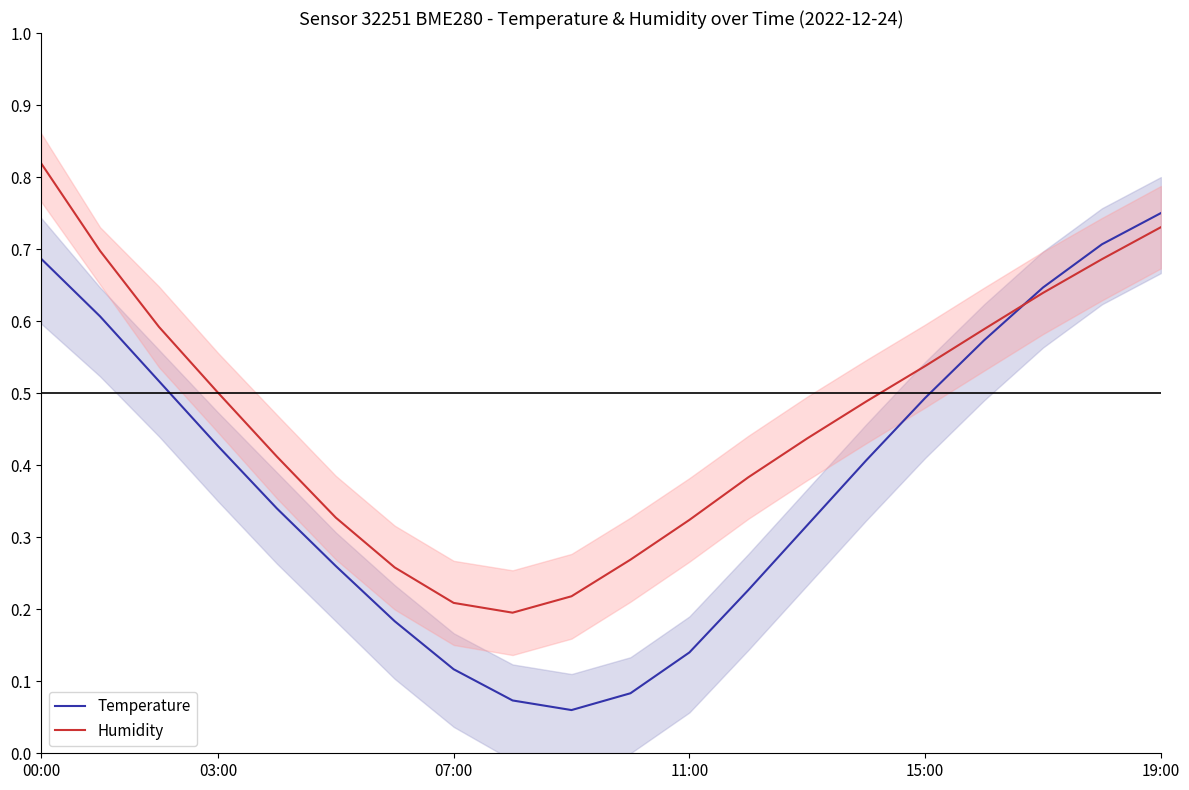

At which label does Humidity reach its peak?

00:00